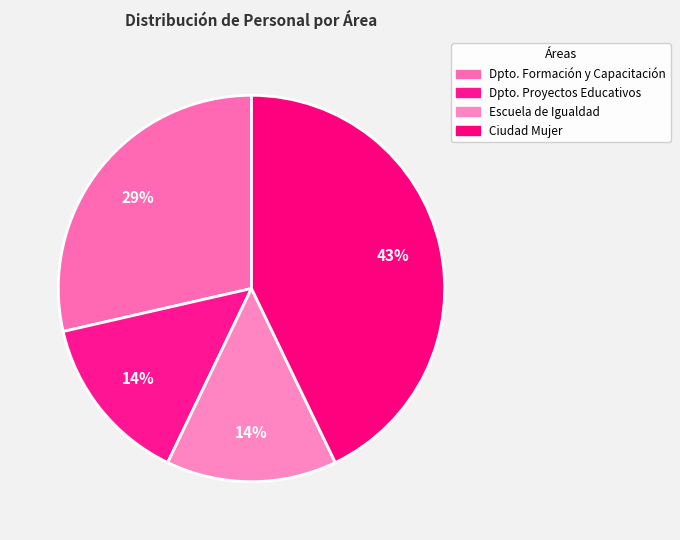

Count the number of slices in the pie.

4